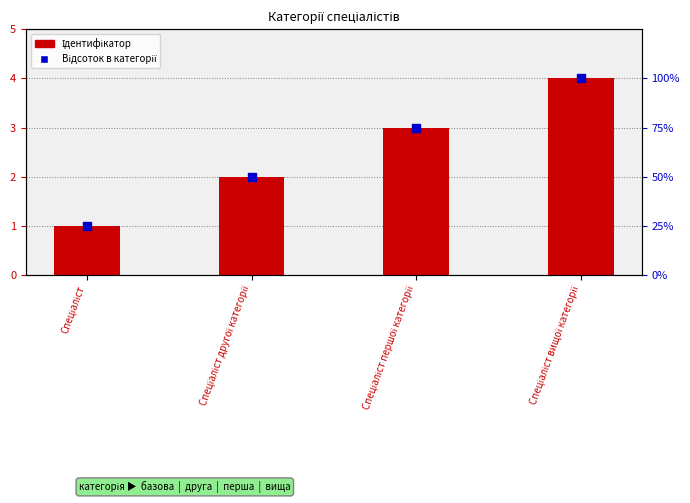

Which series contains the highest Y value?

Відсоток в категорії